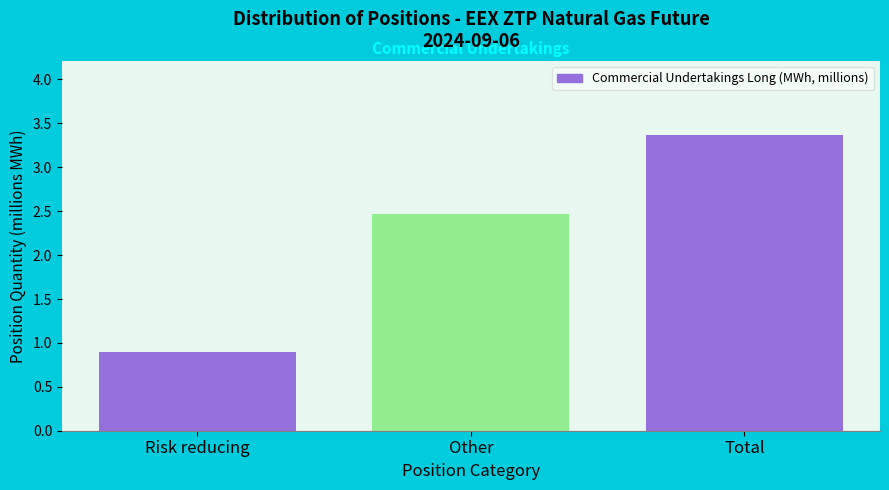

Reading left to right, transcribe all the data shown in this chart.

Risk reducing=0.9	Other=2.5	Total=3.4